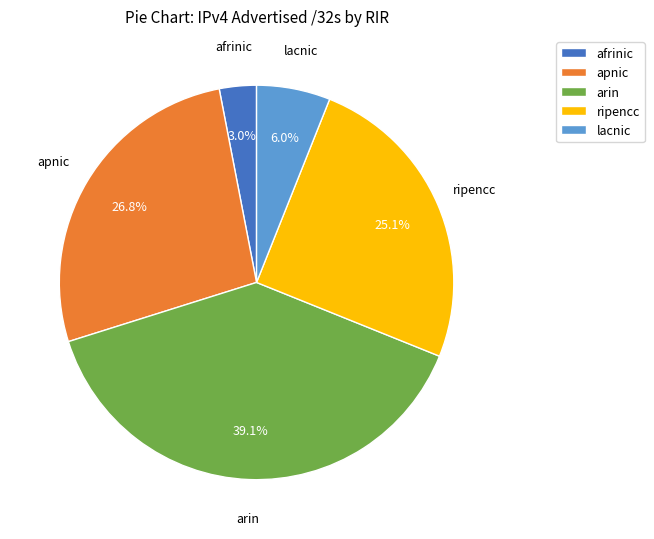

Do apnic and lacnic together represent more than half of the pie?

No